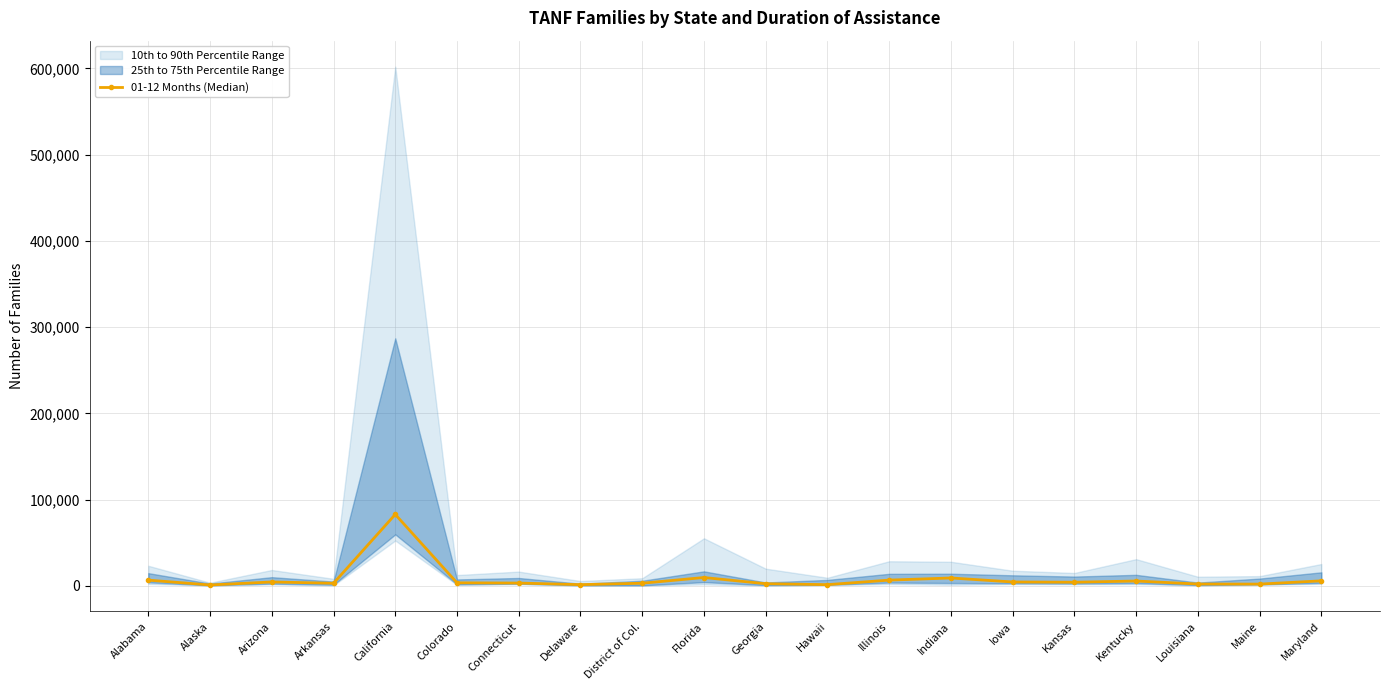

Where is the first local maximum?

Arizona